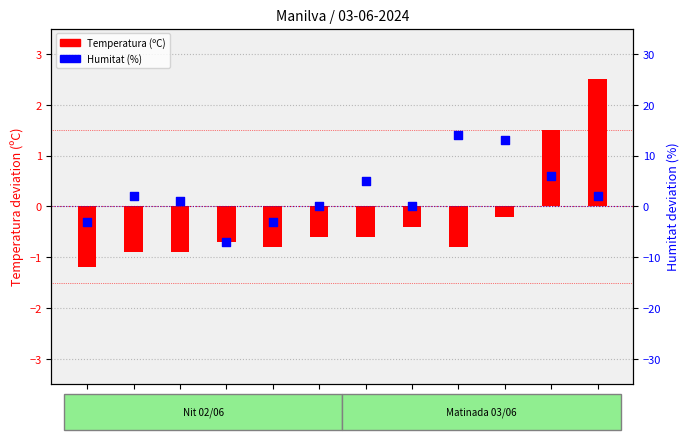

Is the value of Temperatura (ºC) at 20:00 greater than the value of Humitat (%) at 23:00?

Yes